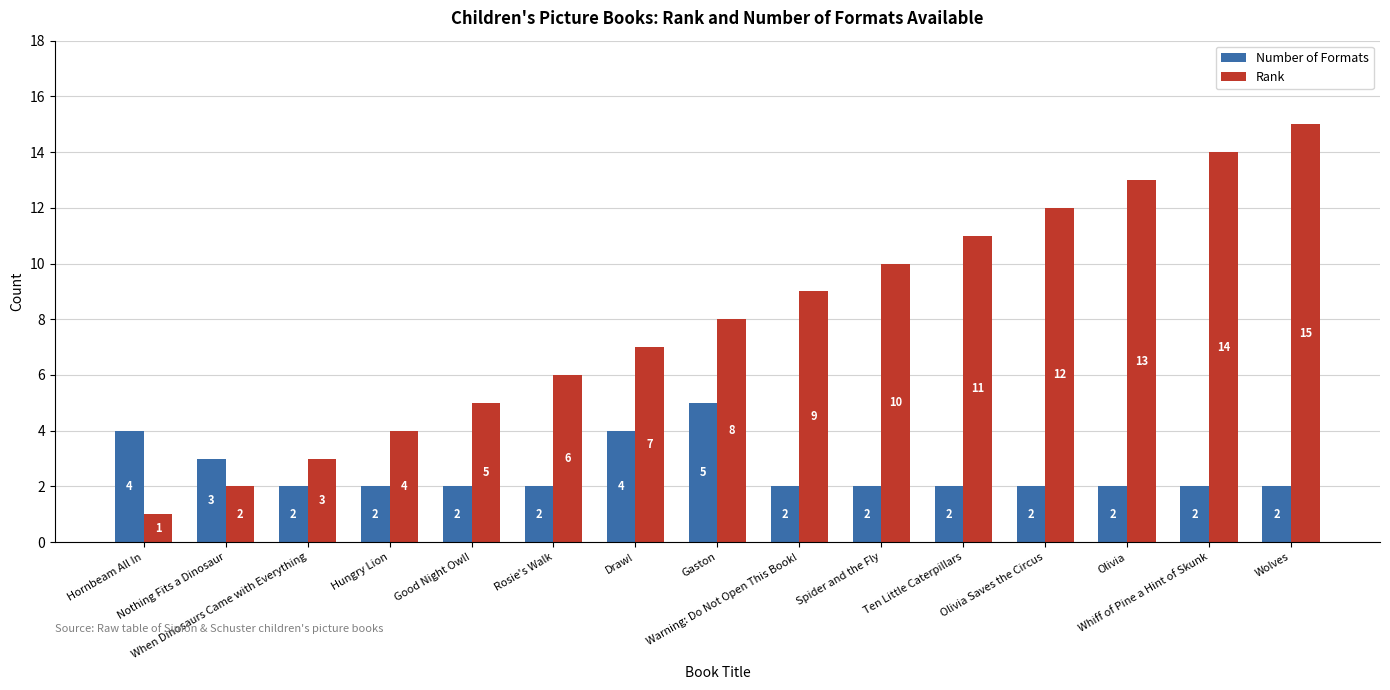

Which series has the largest range (max minus min)?

Rank